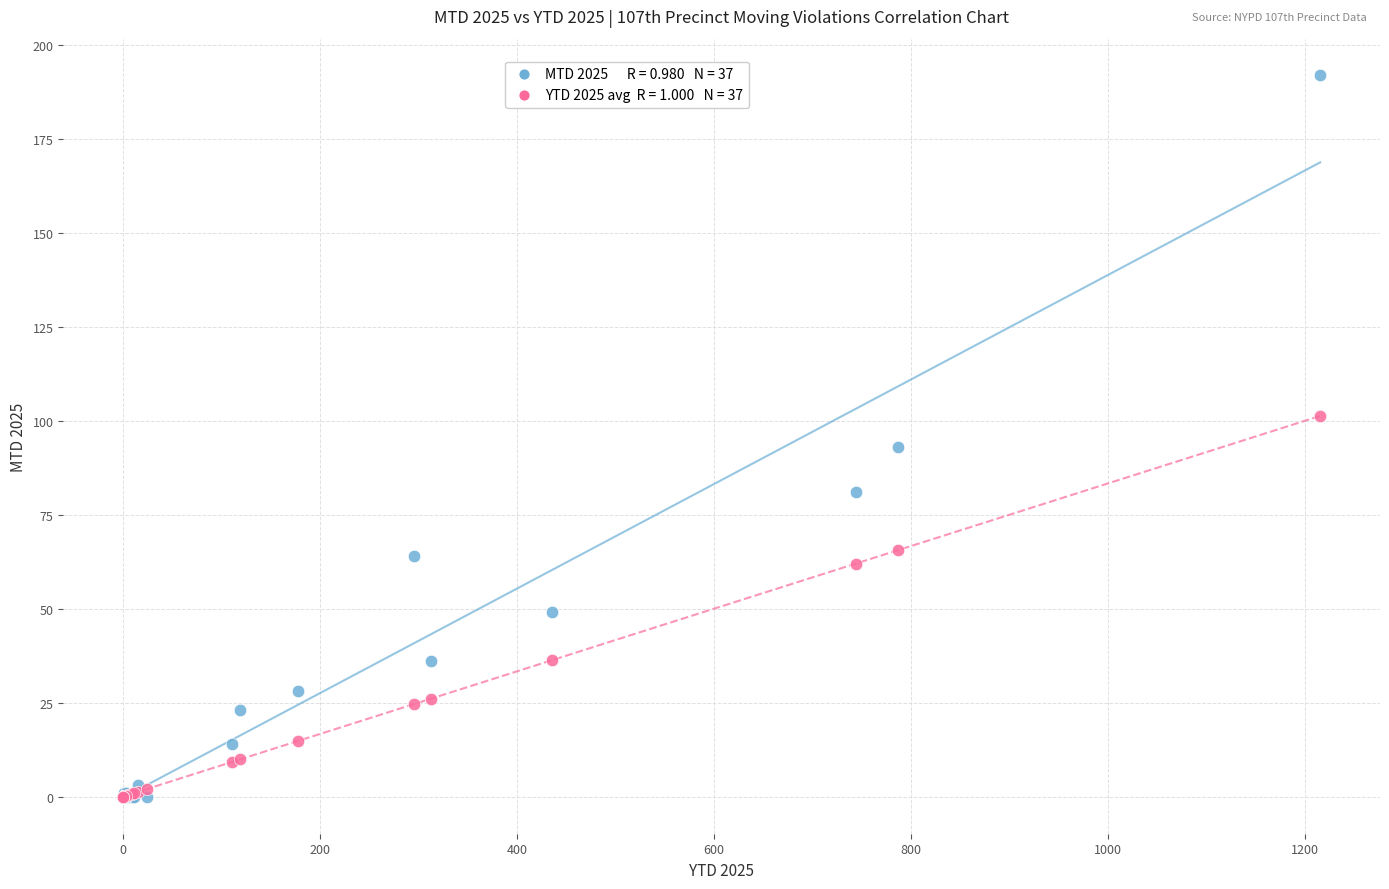

Across all series, what Y value is closest to 96?

93.0